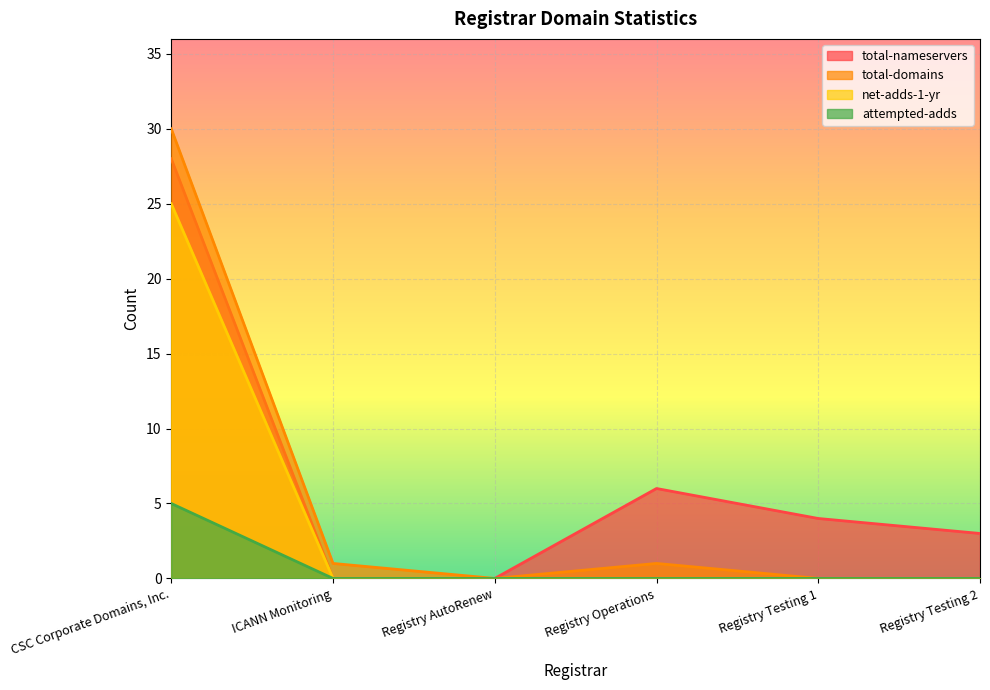

Does the chart display data point markers on the line(s)?

No